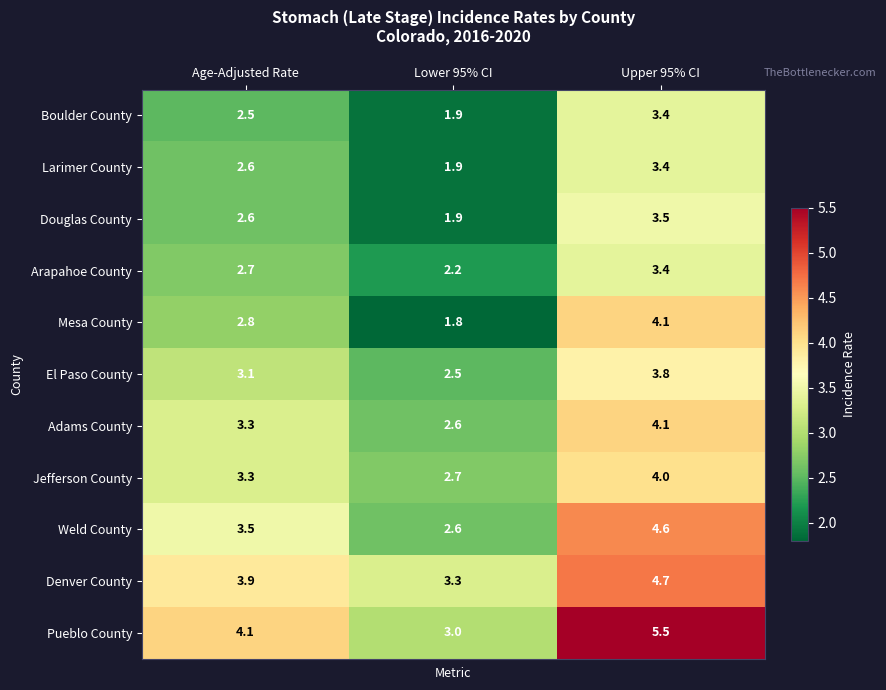

Which category has the lowest value in the El Paso County series?

Lower 95% CI